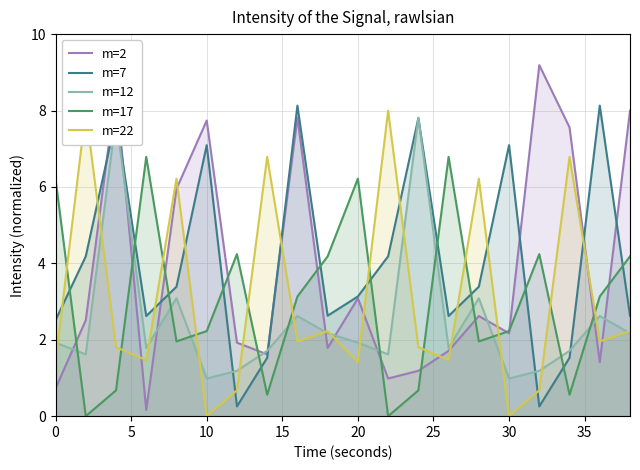

What is the difference between the second highest and minimum values in the m=12 series?

6.8